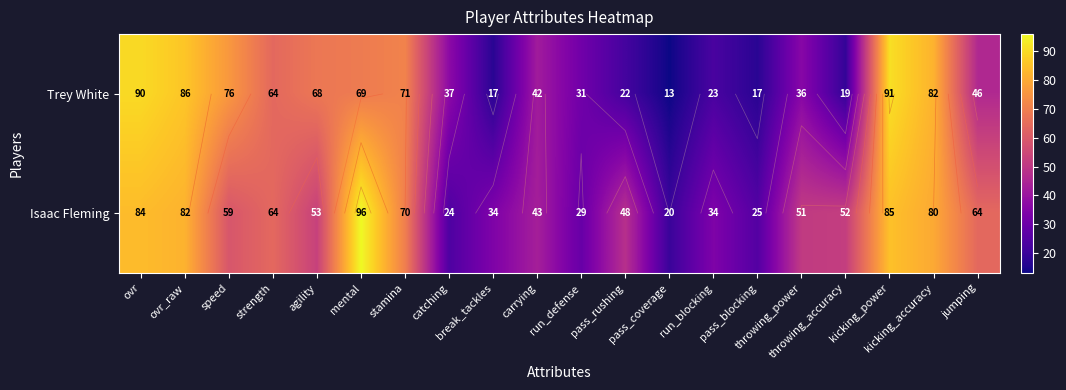

What is the average value of the Trey White series?

50